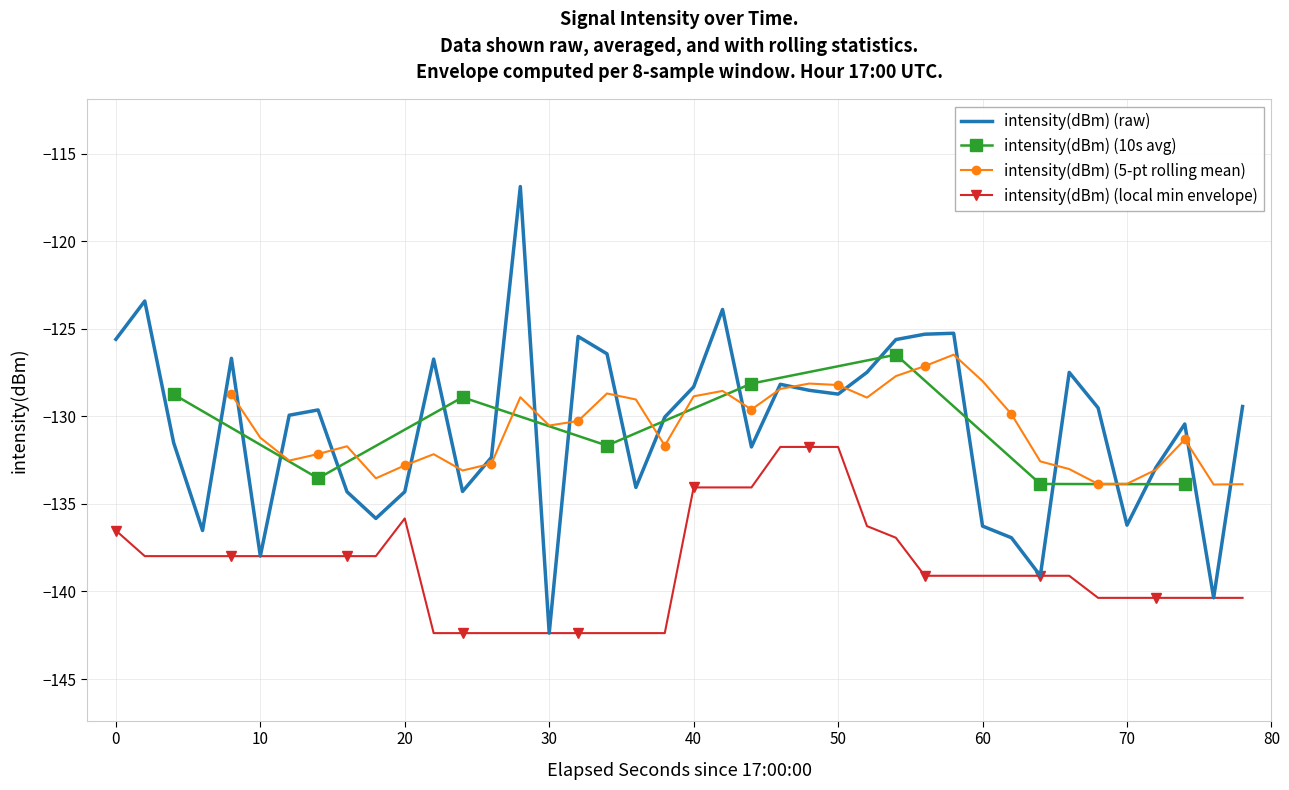

The intensity(dBm) (local min envelope) series shows -140.4 at 70. True or false?

True